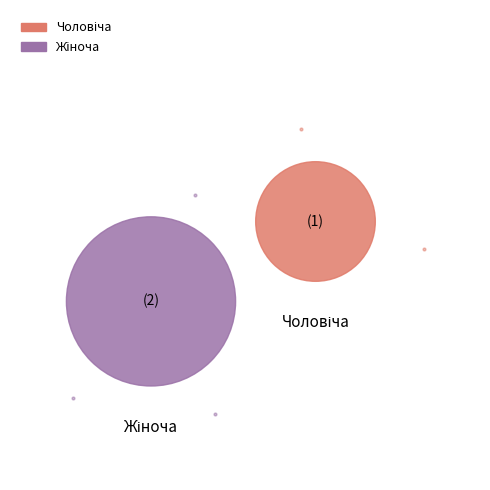

Combined, what portion of the pie is Чоловіча and Жіноча?

100.0%